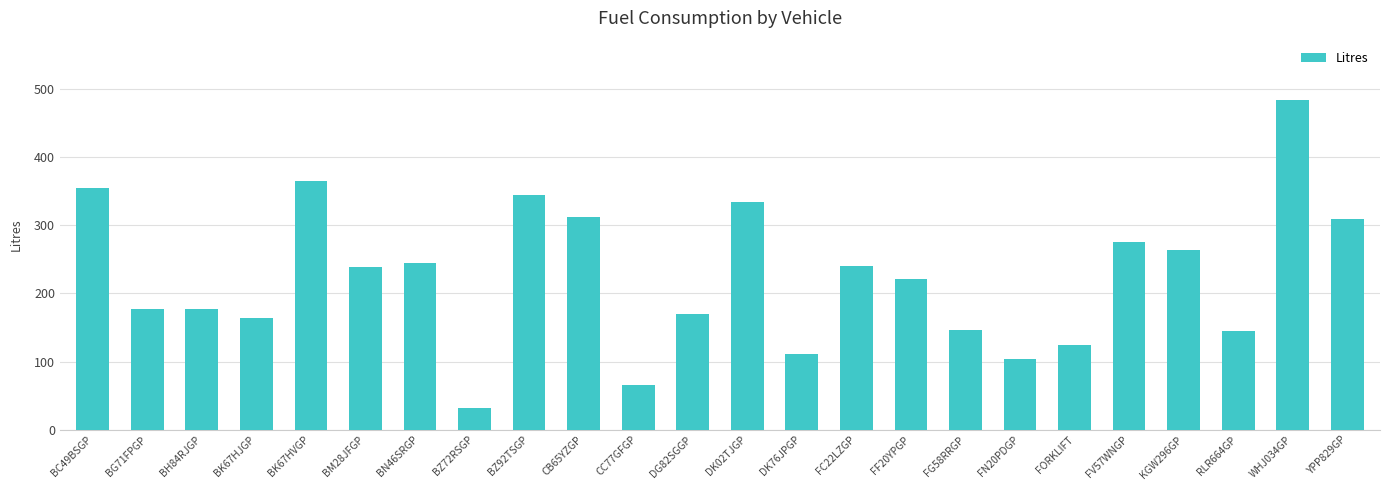

What is the value of the 13th bar from the left?

333.8